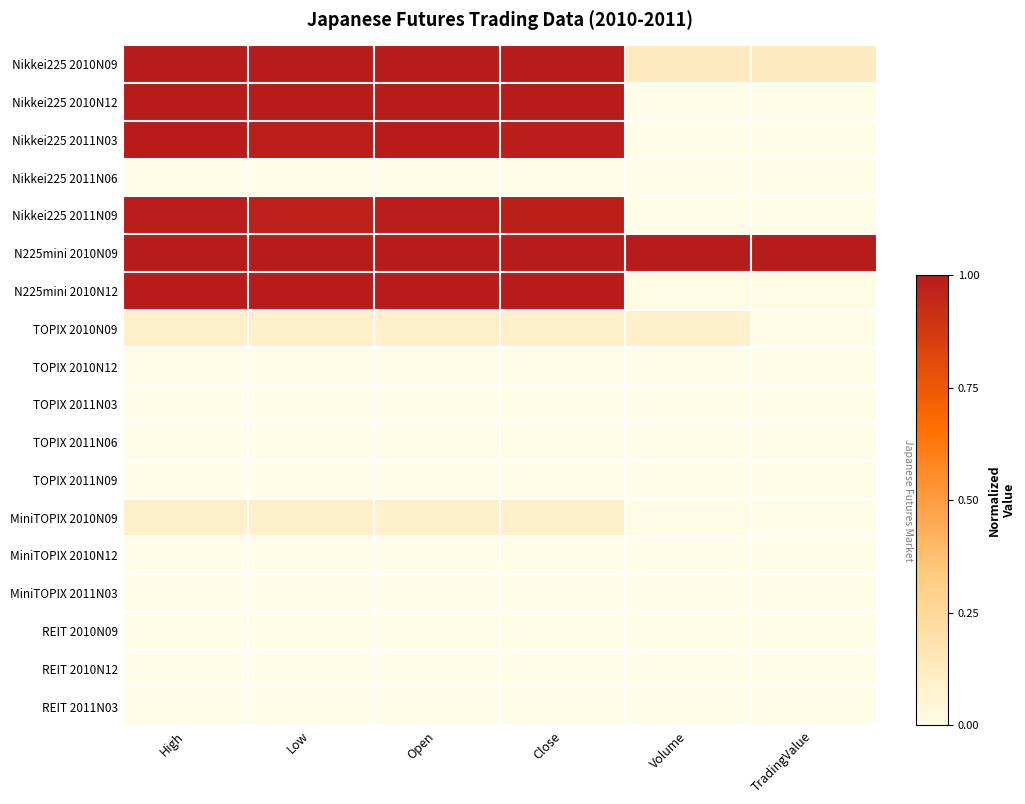

Between Volume and Low, which is larger?

Low